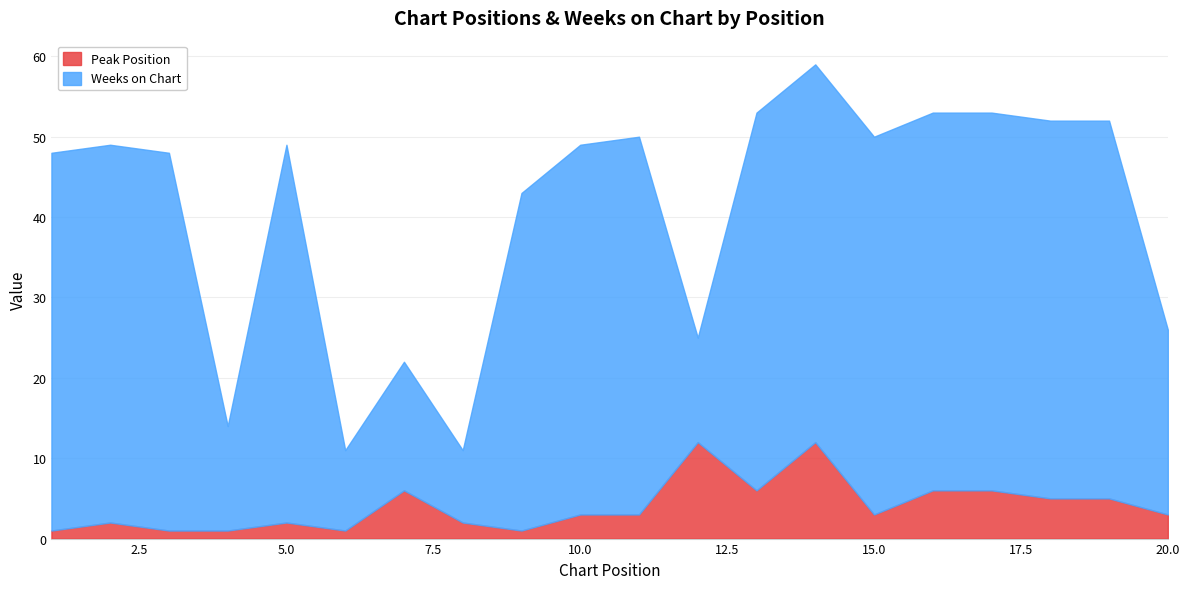

What is the difference between the maximum and minimum values?

11